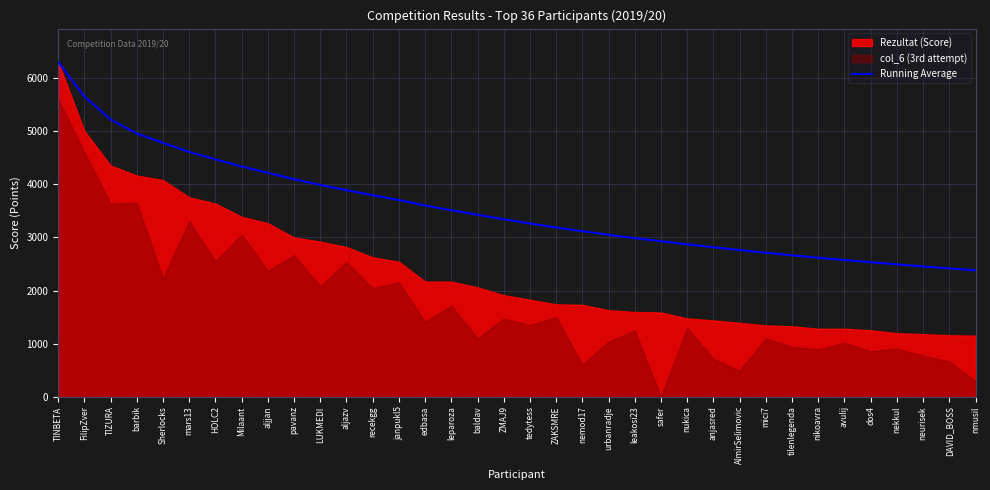

What position from the right is ZAKSMRE?

17